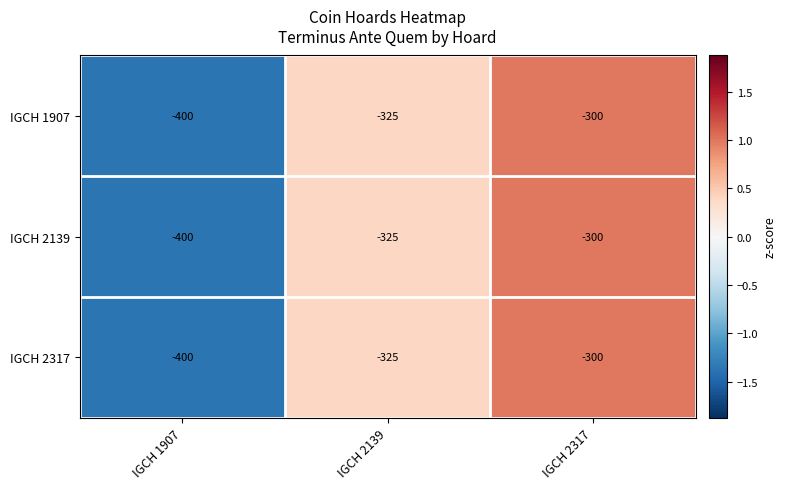

How many categories are shown in the chart?

3